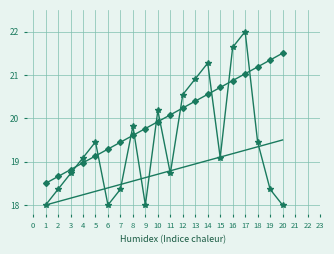

At which category is the sum across all series the highest?

17